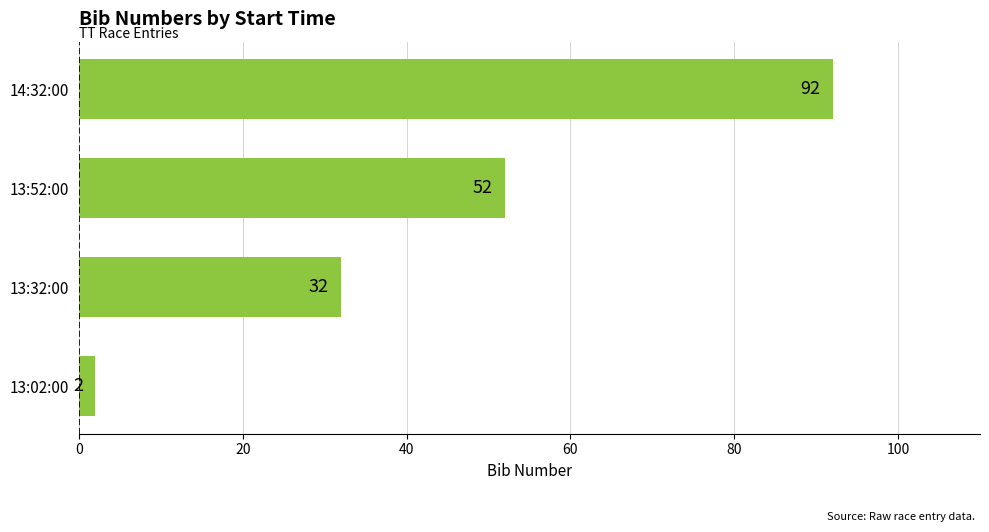

Rank the categories by value from lowest to highest.

13:02:00, 13:32:00, 13:52:00, 14:32:00